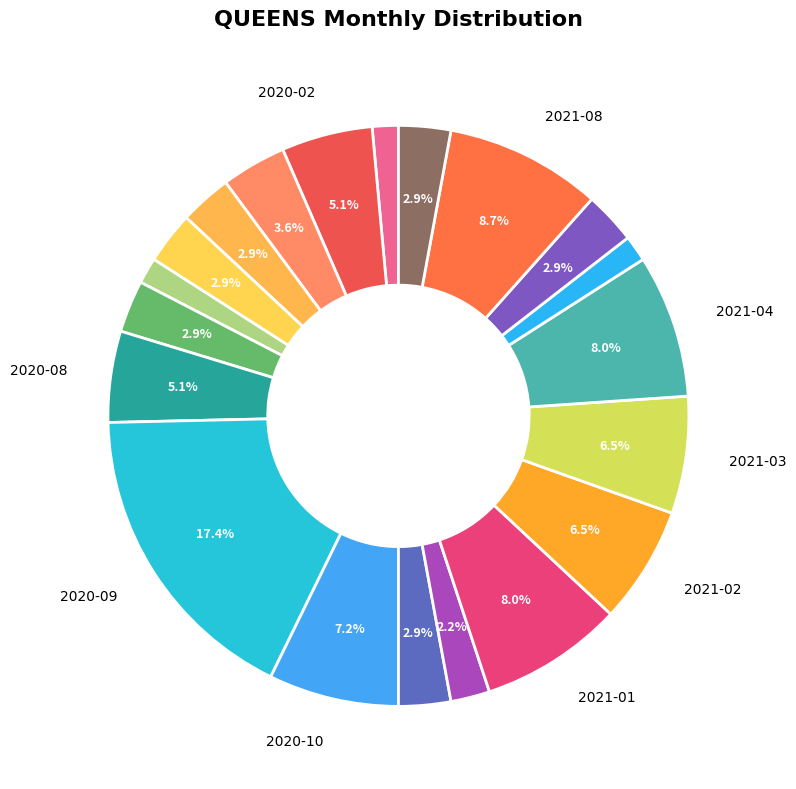

To the nearest percent, what is the average slice percentage?

5%